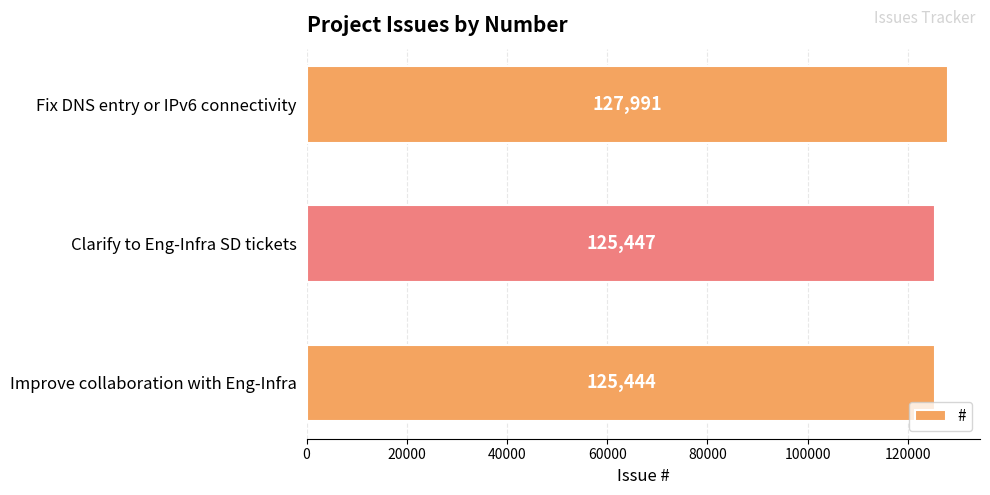

What is the average value?

126294